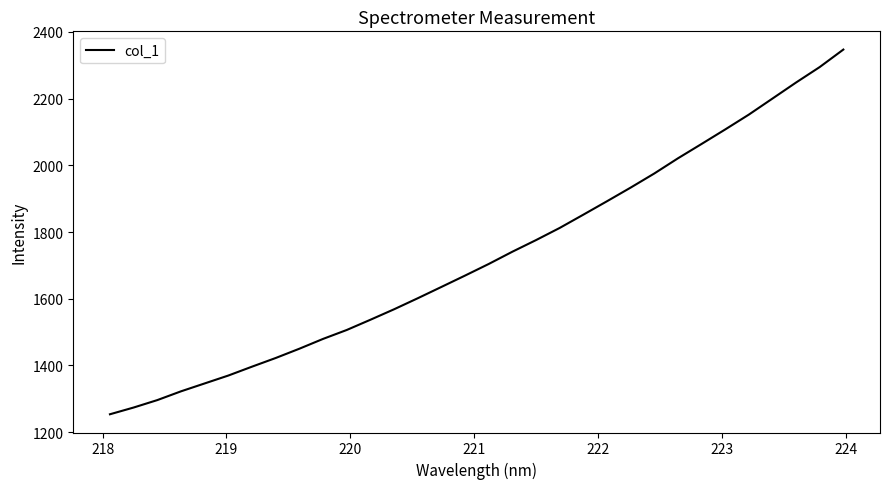

What is the greatest value displayed?

2347.3